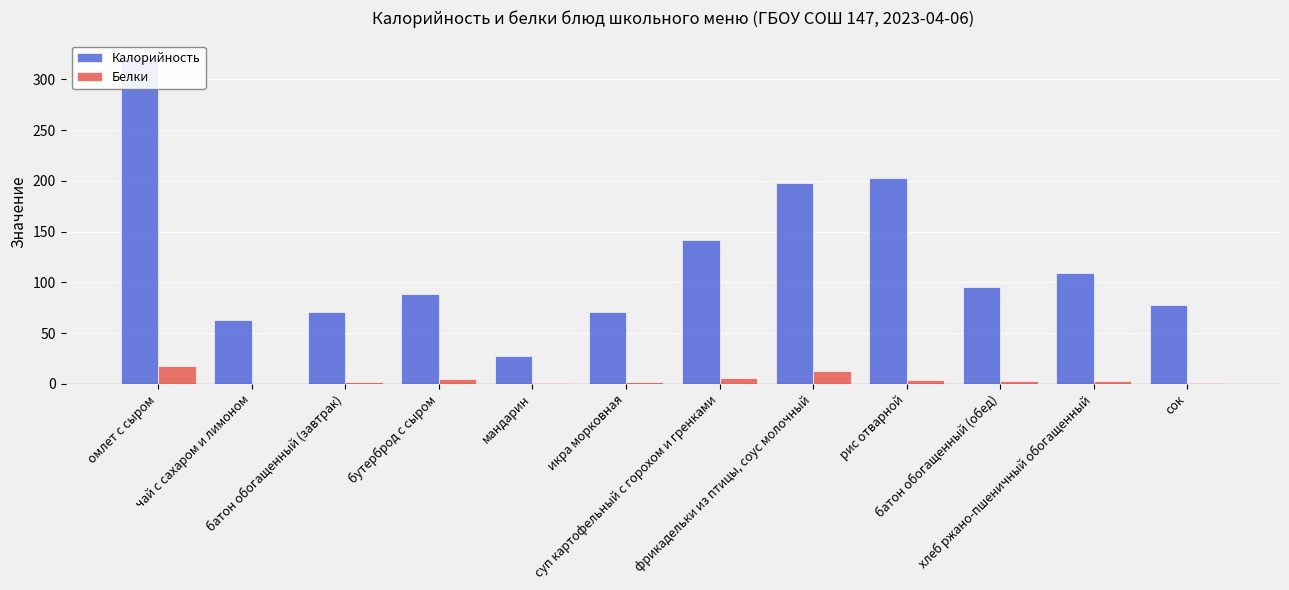

What is the minimum value shown in the chart?

0.3